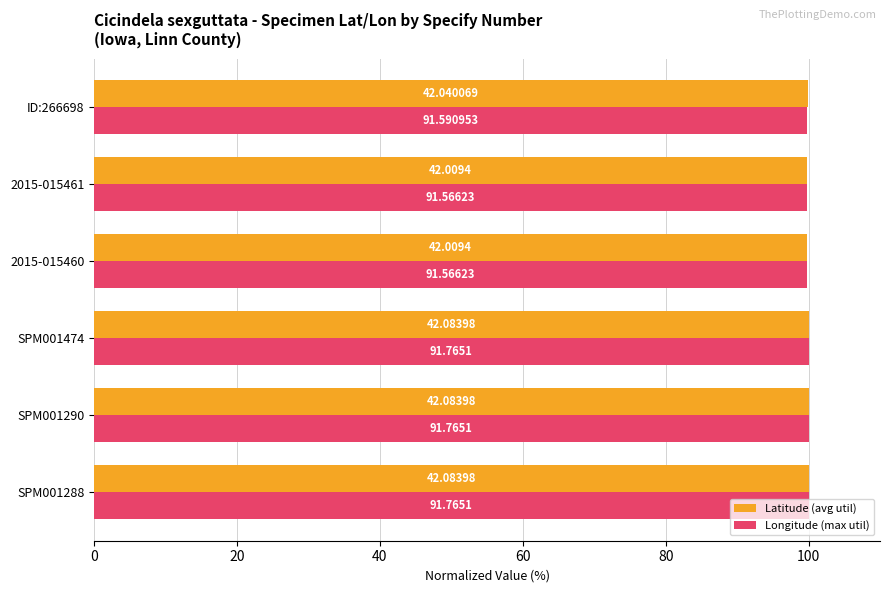

What are all the series names shown in the legend?

Latitude (avg util), Longitude (max util)